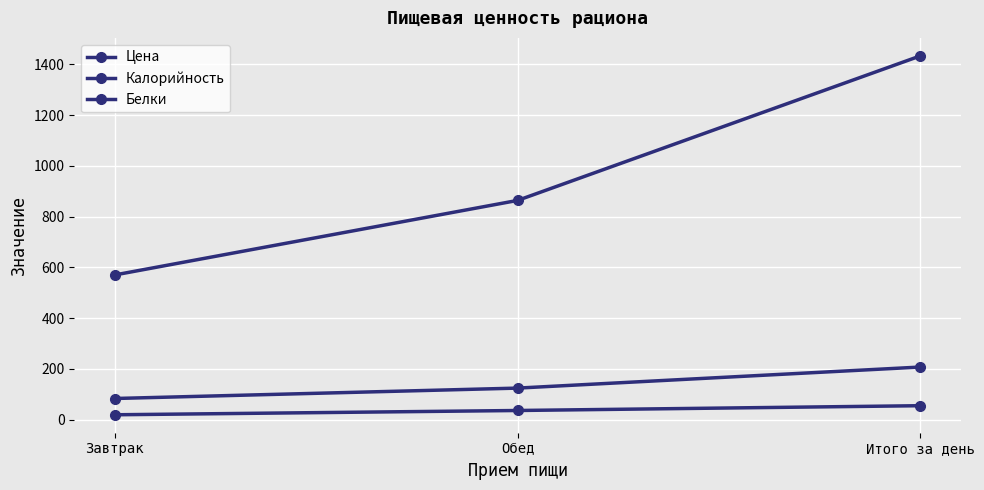

How many data points does each series have?

3